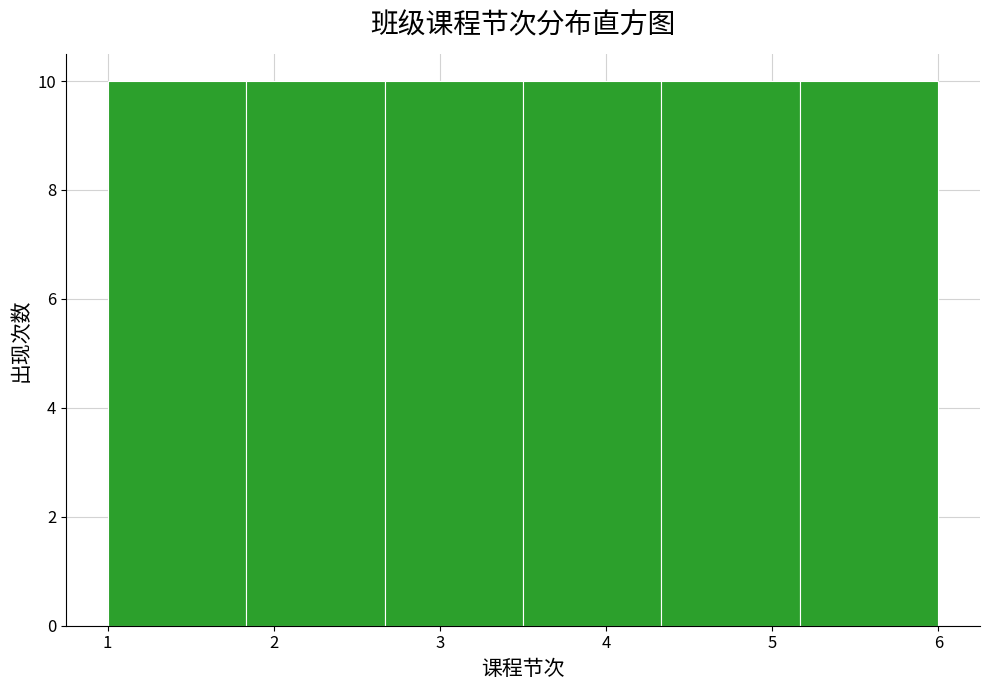

How tall is the bar that spans 1.8 to 2.7 on the x-axis? Neither the bar edges nor the heights are printed on the chart, so give them approximately, as read against the axes.

10